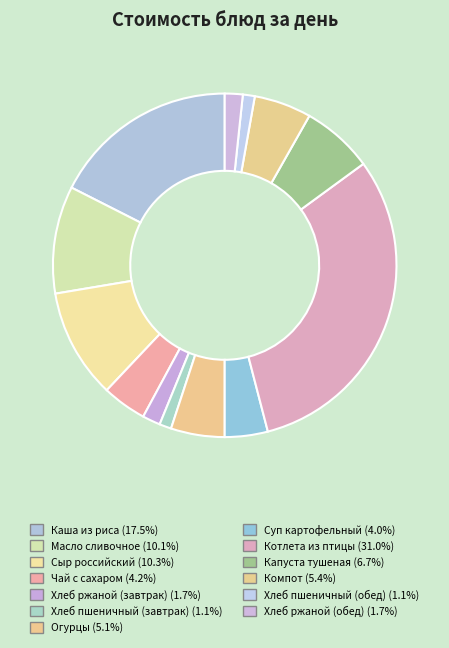

Combined, do Хлеб пшеничный (обед) and Капуста тушеная account for over 50%?

No